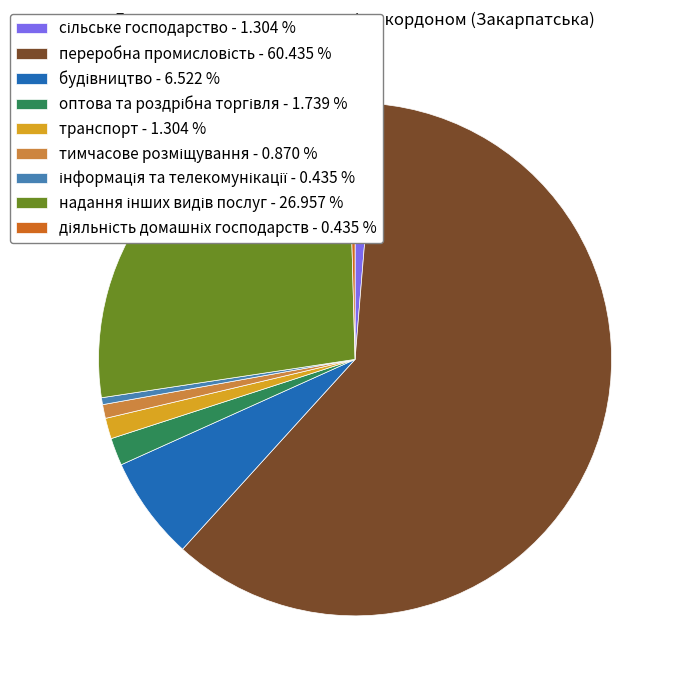

Is there any slice that represents more than half of the pie?

Yes